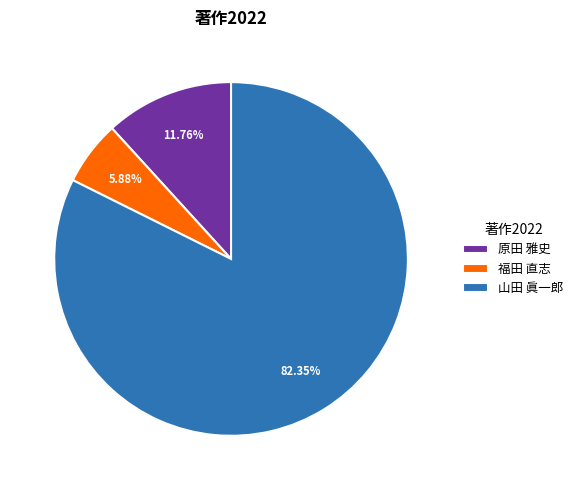

Is the sum of 原田 雅史 and 山田 眞一郎 greater than half?

Yes